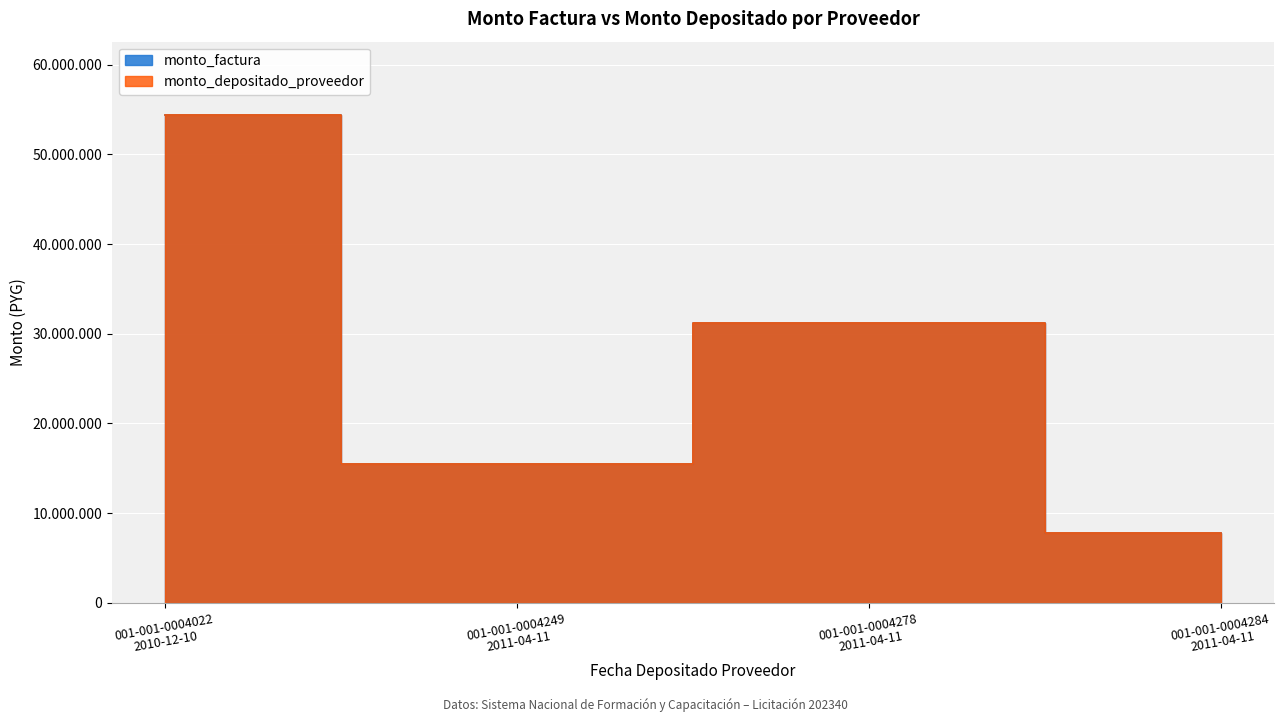

How many monto_factura values are between 15500000 and 54400000?

3